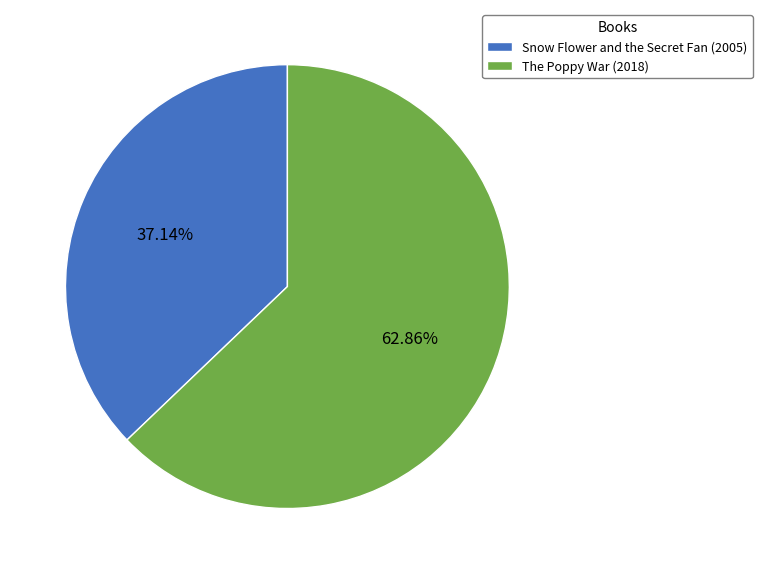

Which category has the smallest portion of the pie?

Snow Flower and the Secret Fan